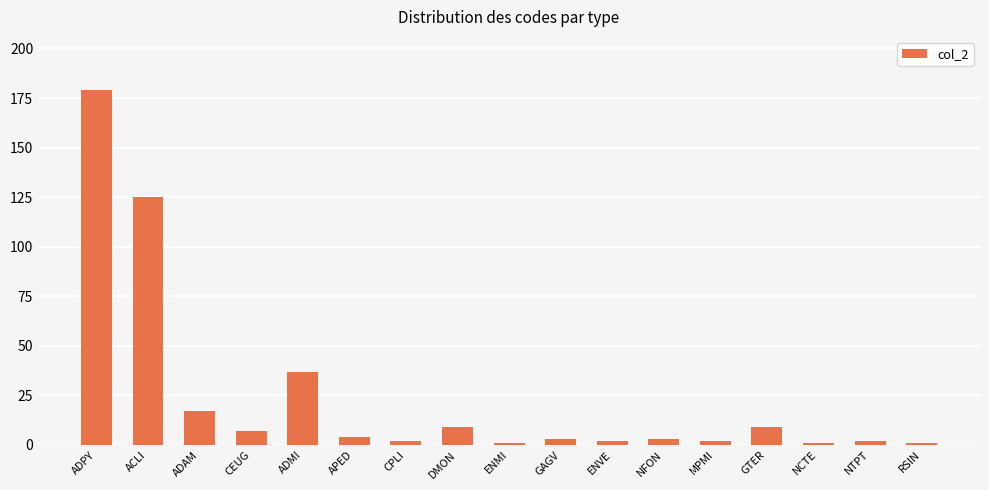

How many categories are shown in the chart?

17